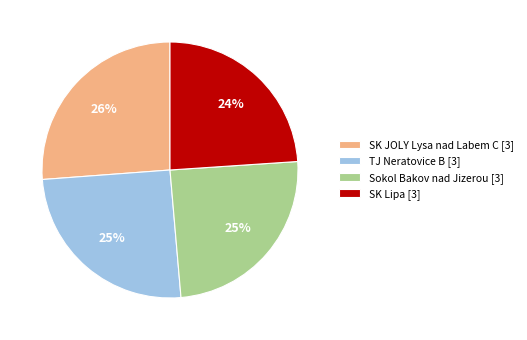

To the nearest percent, what is the difference between the largest and smallest slice percentages?

2%